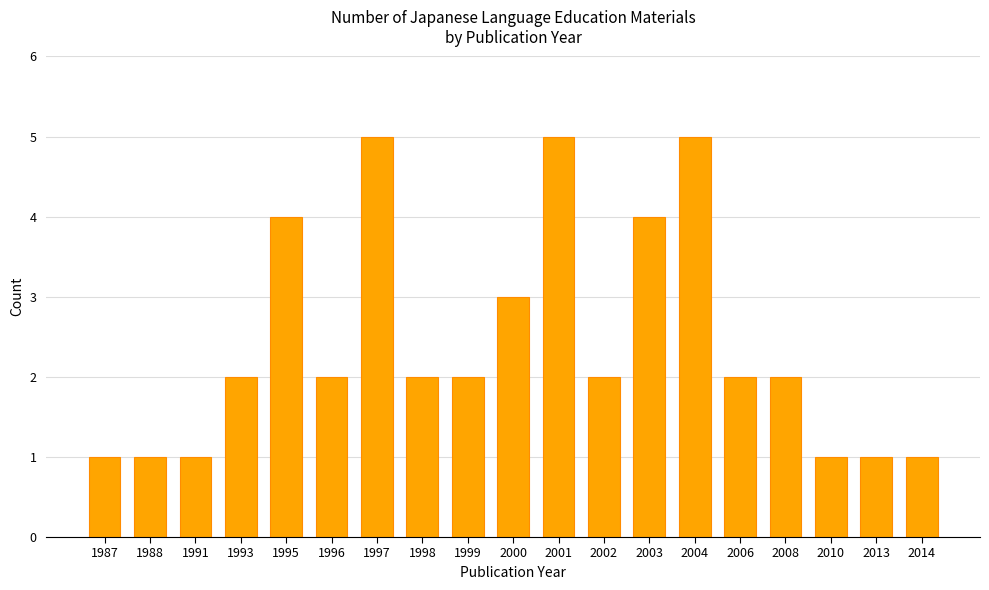

What is the change in value from 1997 to 2010?

-4